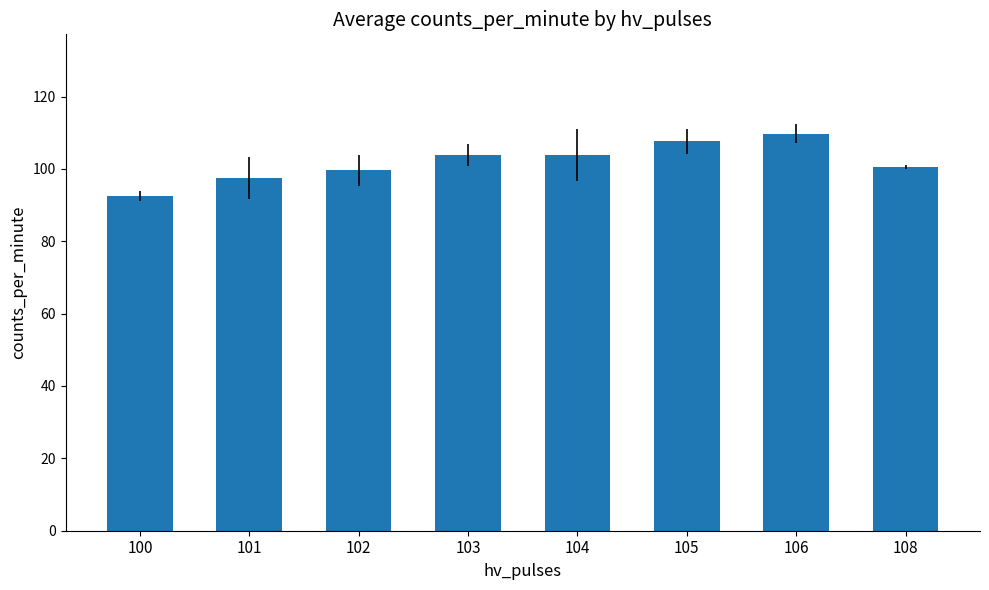

How many values exceed 103?

4